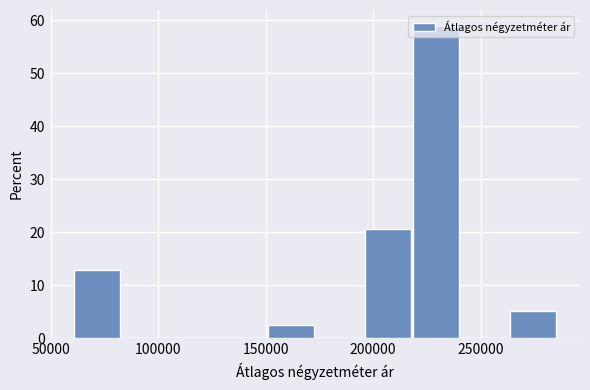

Which range on the x-axis has the tallest bar?

220000 to 240000